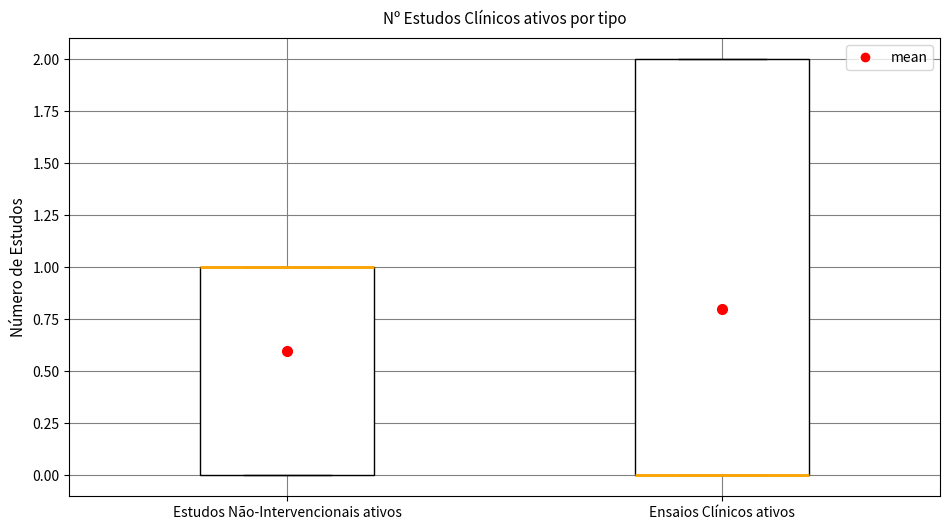

Comparing the boxes themselves (not the whiskers), which one is the tallest?

Ensaios Clínicos ativos